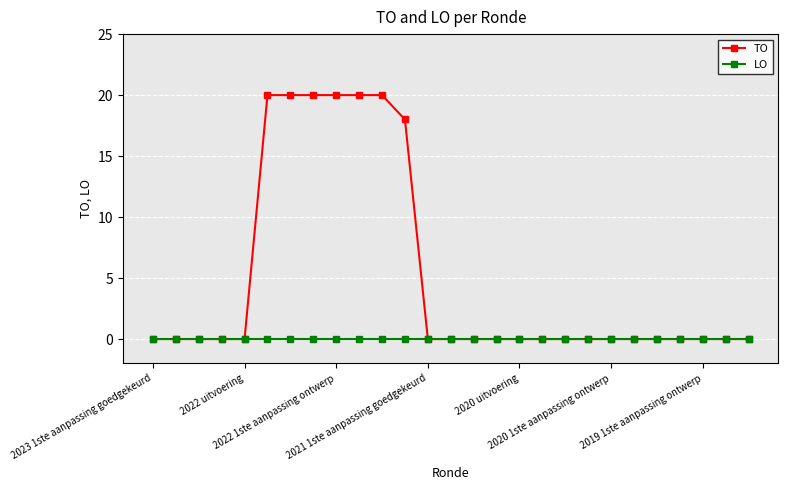

Rank the series by their maximum value, from lowest to highest.

LO, TO